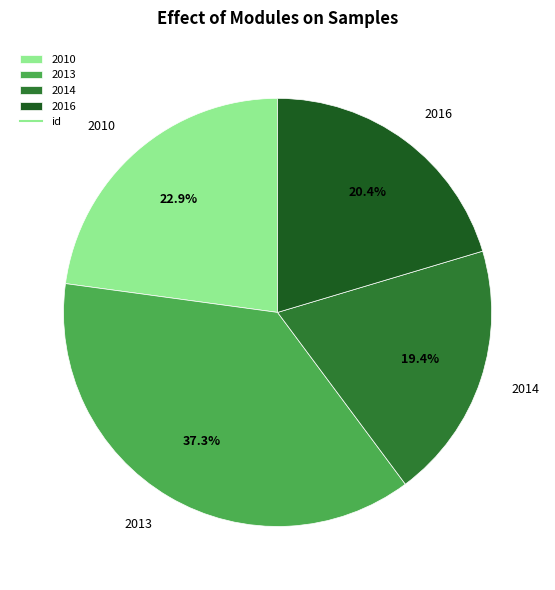

Which category has the biggest portion of the pie?

2013